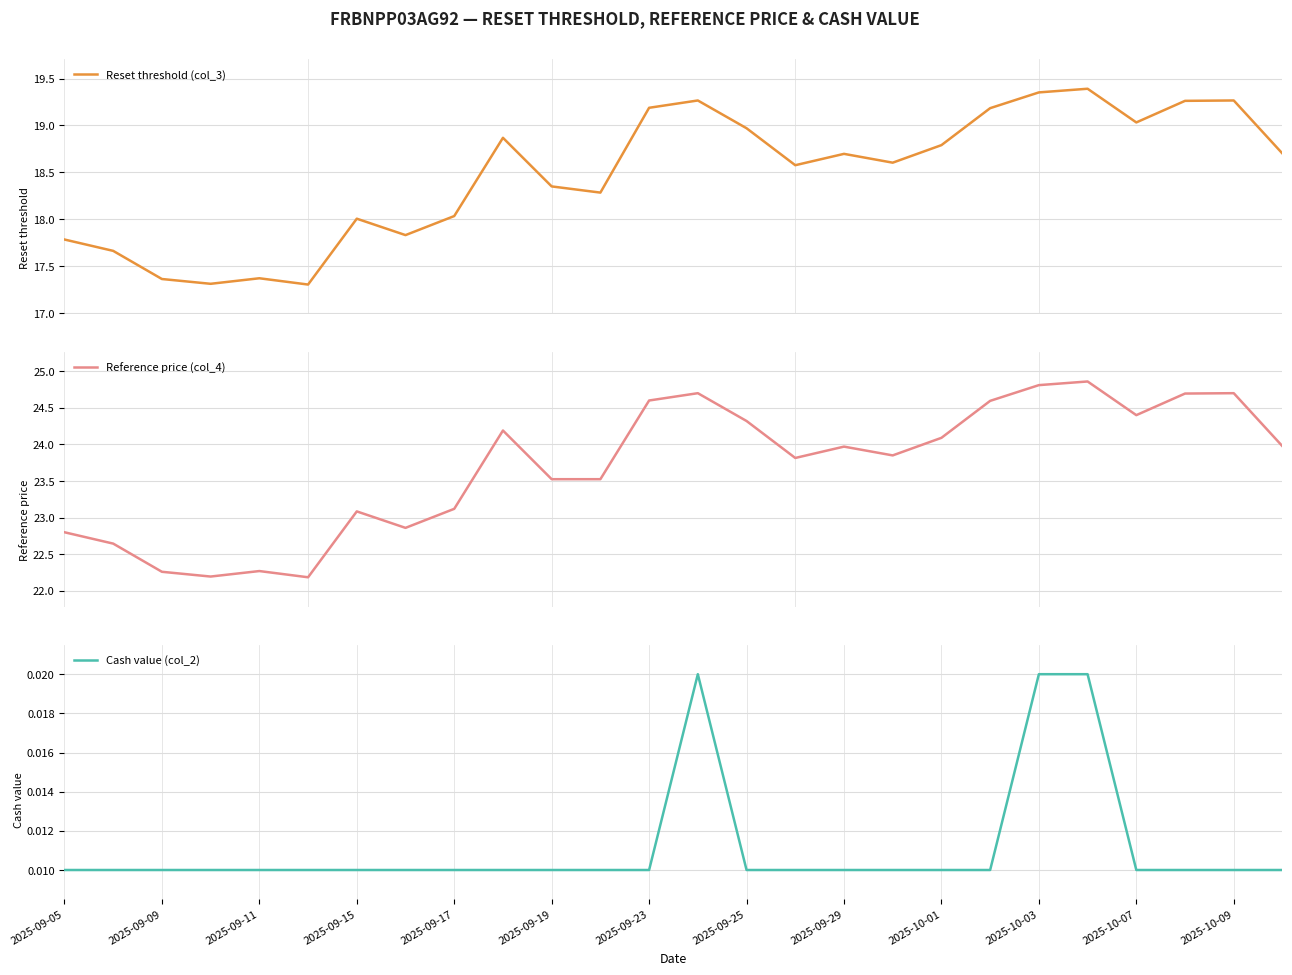

How many data points in Reference price (col_4) are above 23?

19